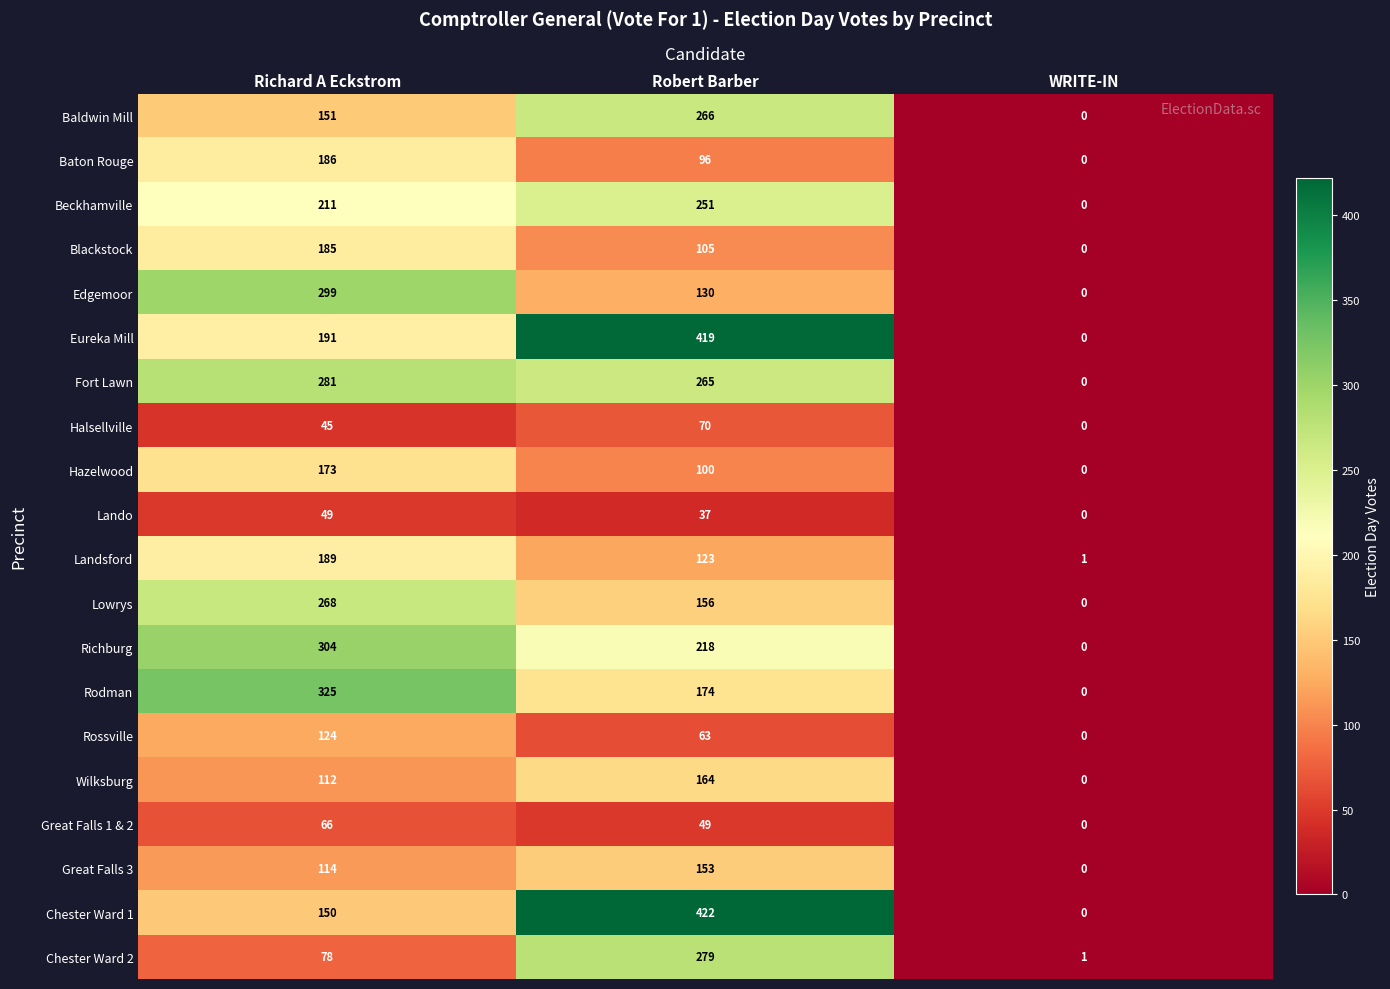

What is the difference between the highest and lowest values at Richard A Eckstrom?

280